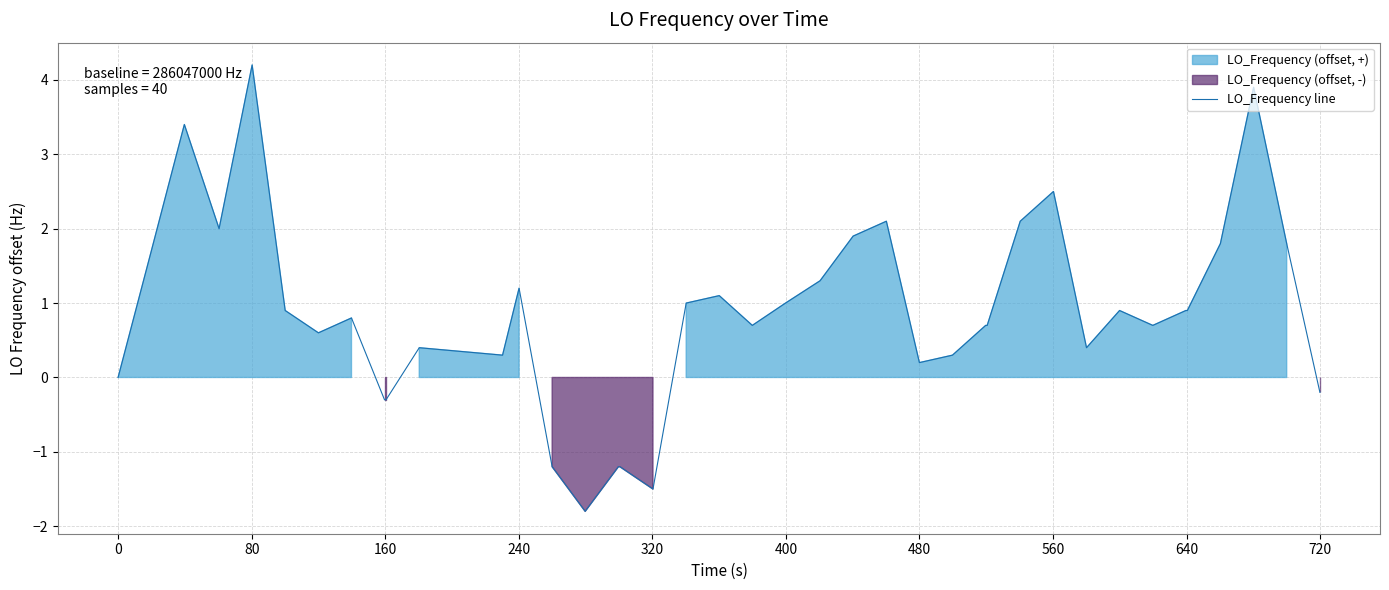

What is the minimum value for LO_Frequency line?

-1.8